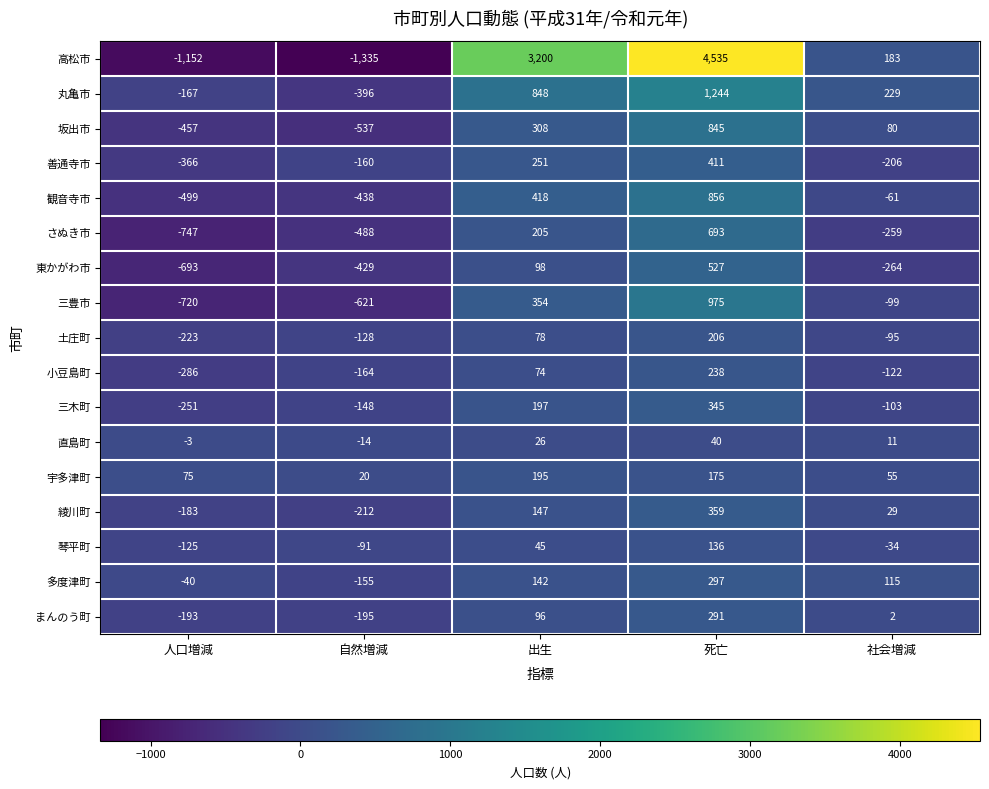

How many values in the 宇多津町 series are below 75?

2